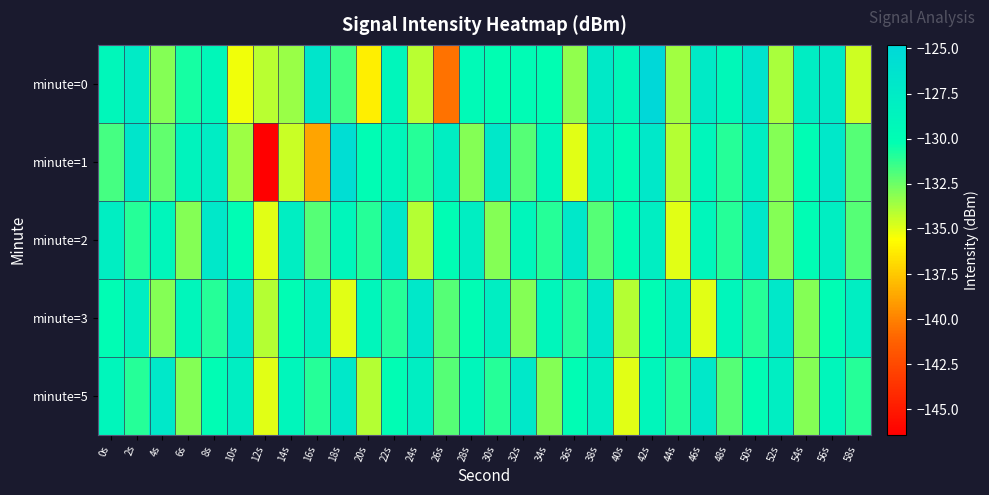

Count the number of data series in this chart.

5